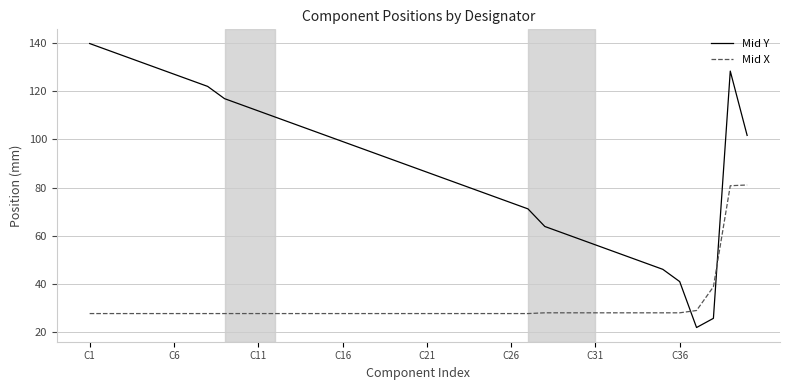

Count the number of data series in this chart.

2